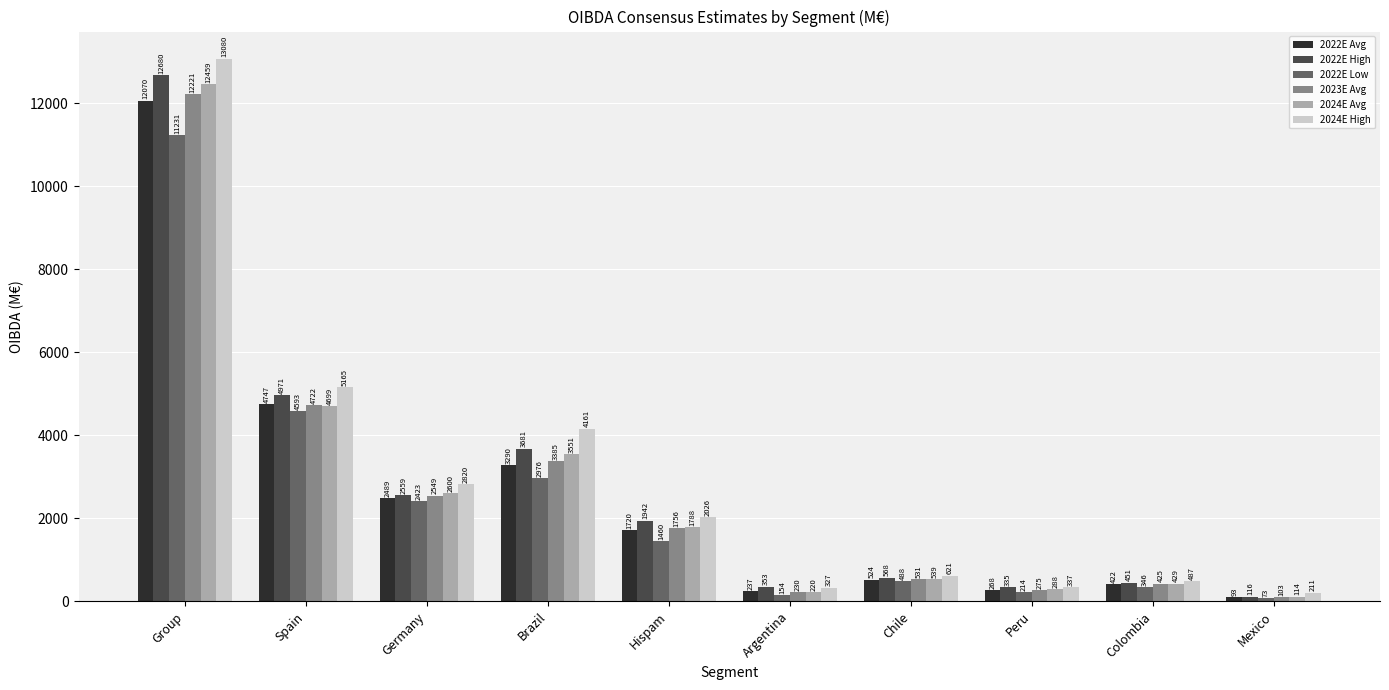

At which category is the sum across all series the highest?

Group